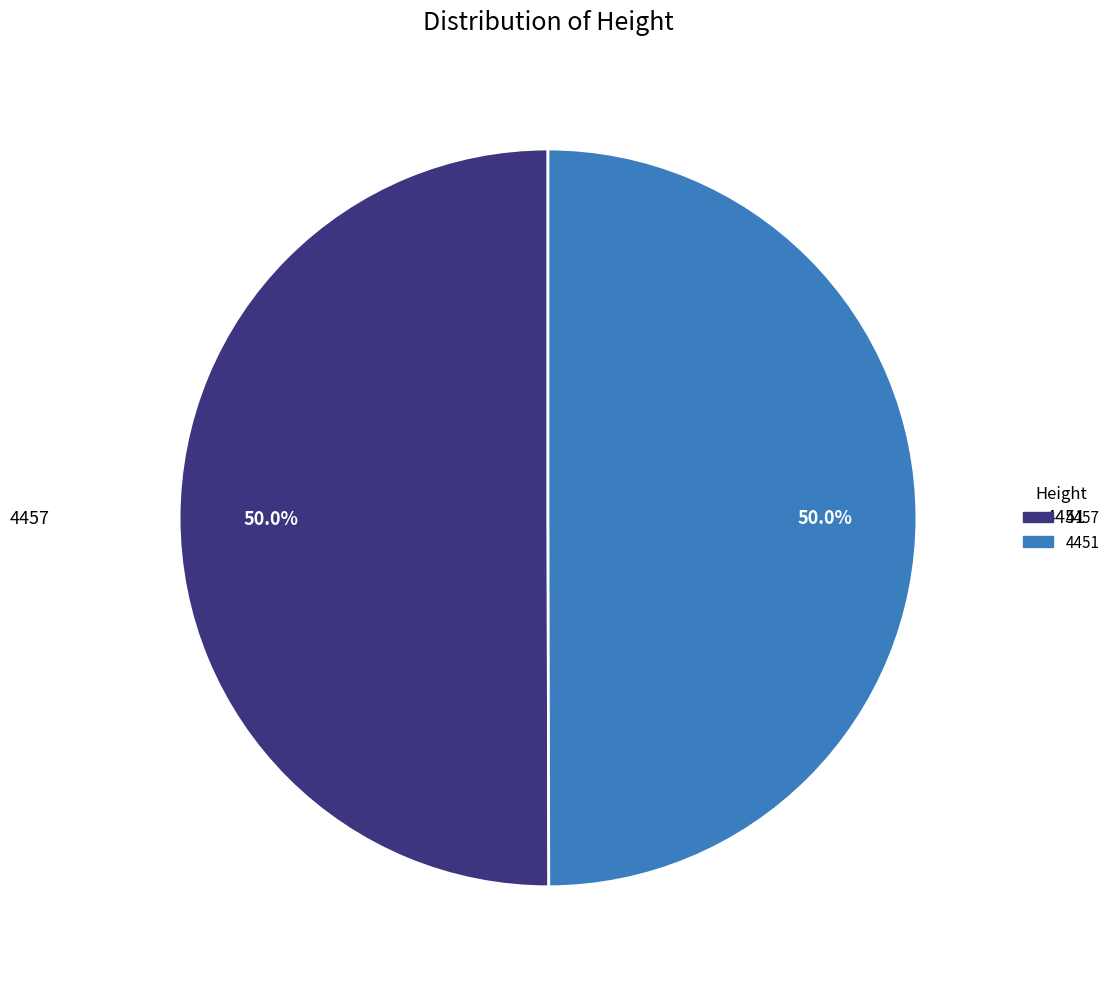

Is the sum of 4451 and 4457 greater than half?

Yes